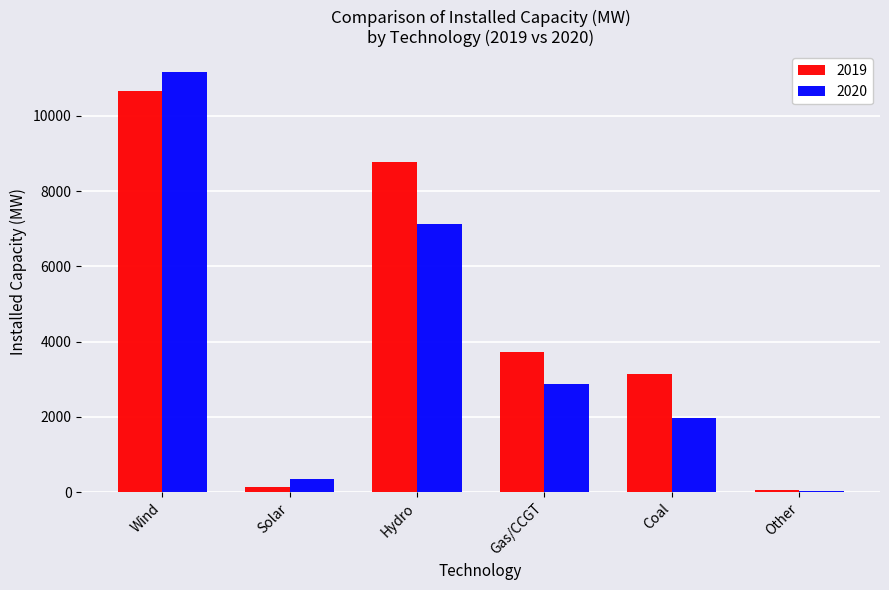

What is the label of the 4th bar from the left?

Gas/CCGT